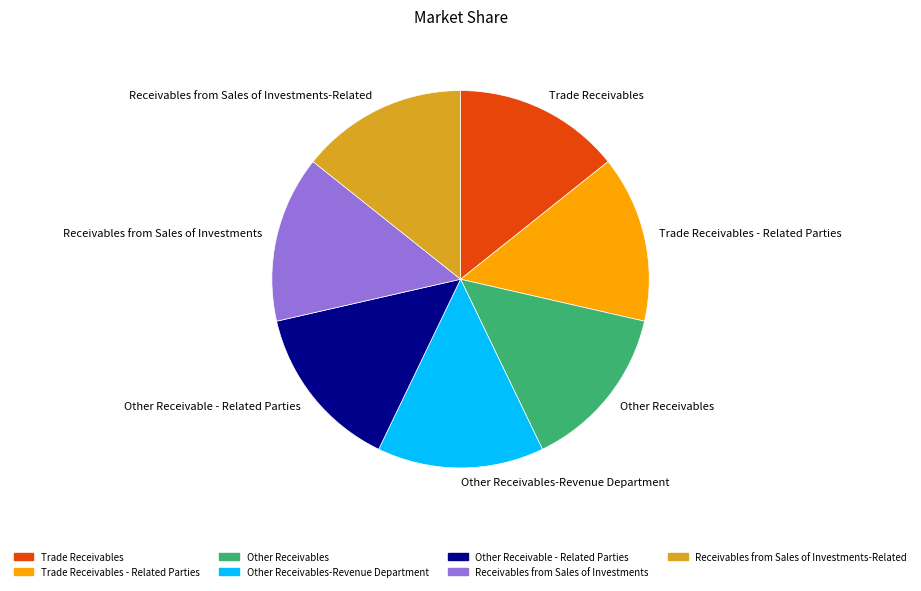

Is Receivables from Sales of Investments-Related the majority of the pie?

No